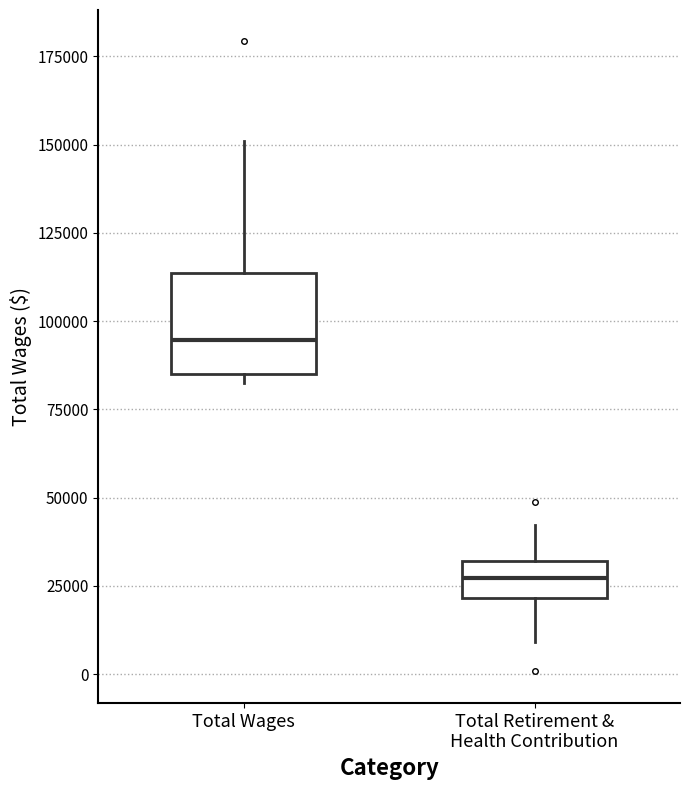

Comparing the boxes themselves (not the whiskers), which one is the tallest?

Total Wages